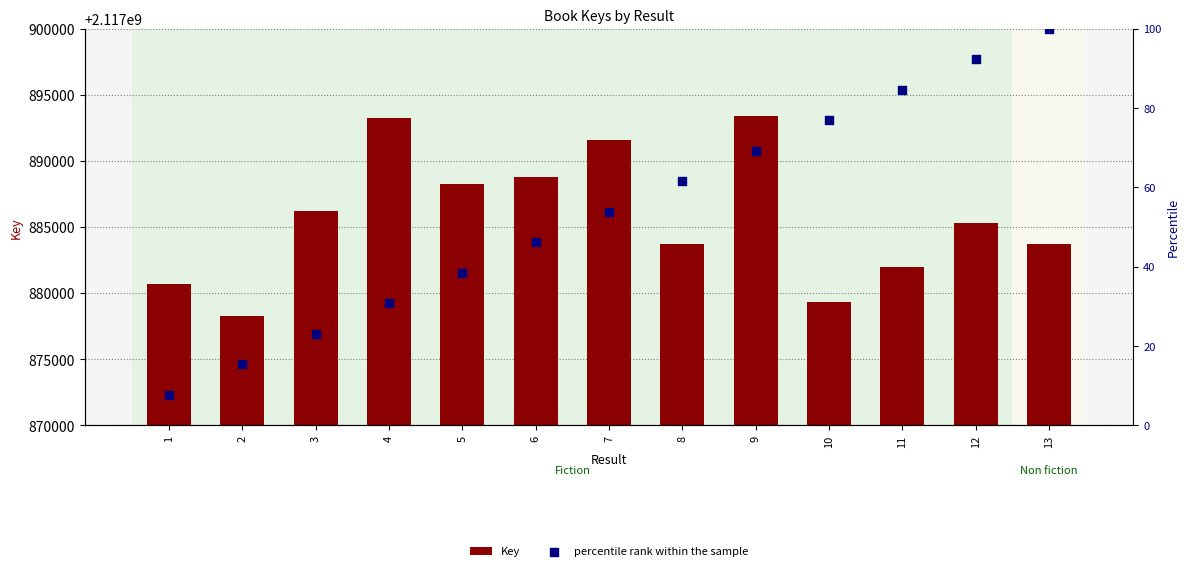

Which series has the largest total across all categories?

Key